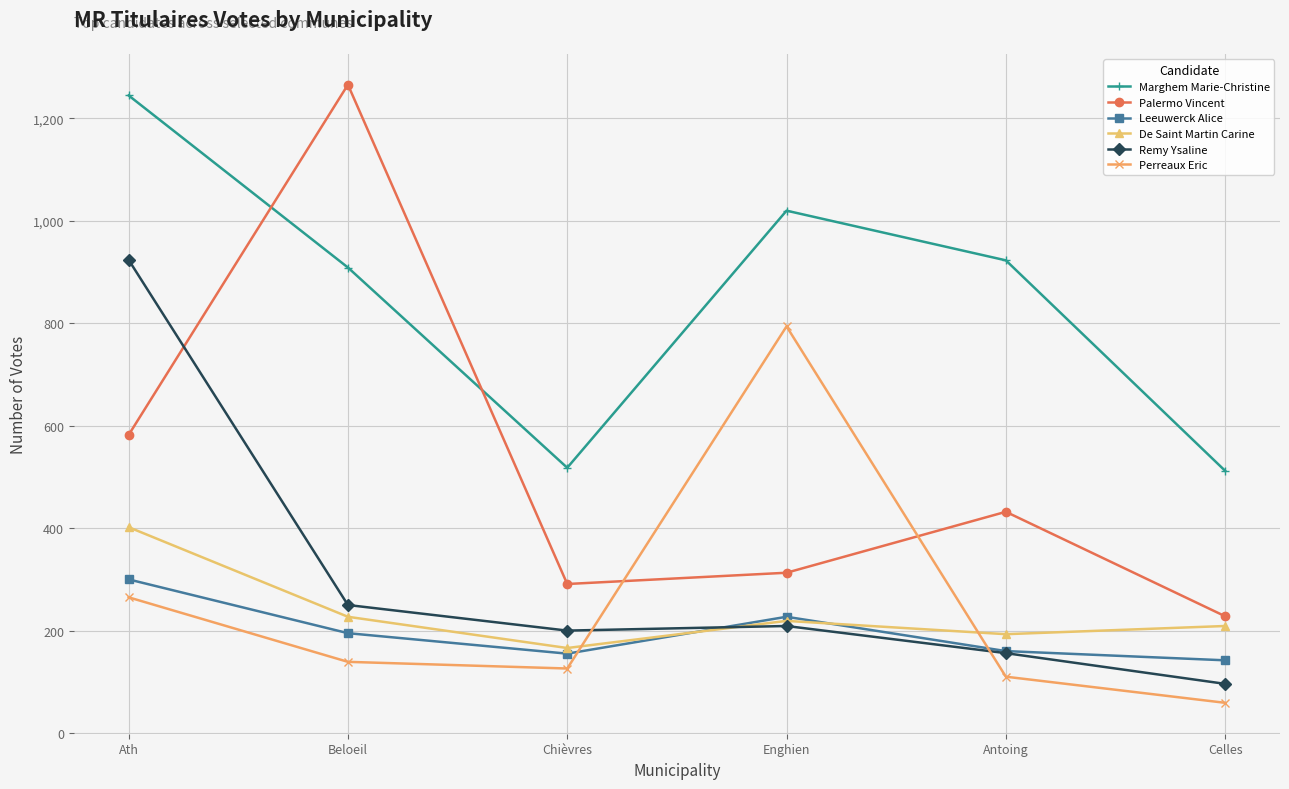

At which category is the sum across all series the highest?

Ath